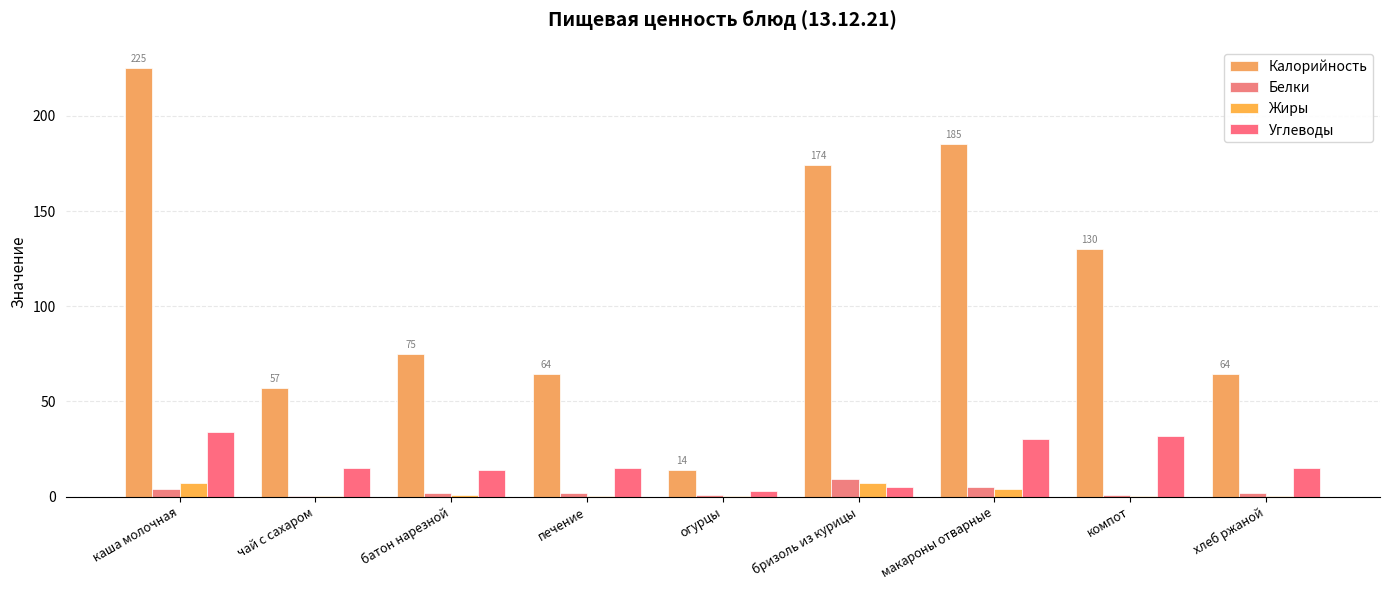

Which series has the widest spread of values?

Калорийность